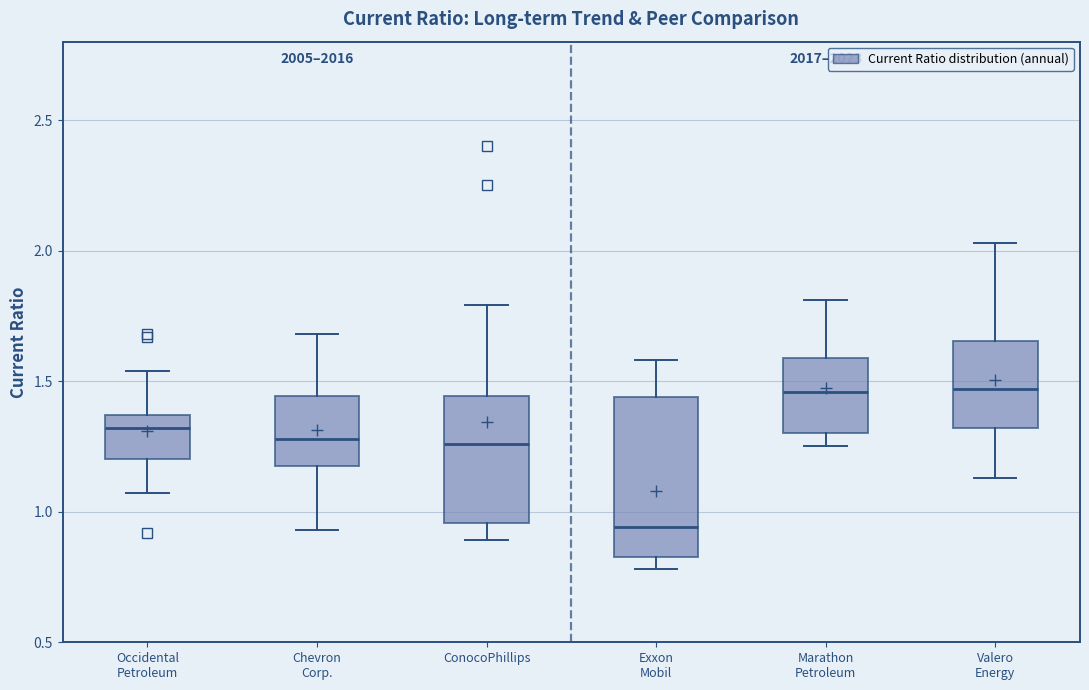

Reading left to right, read every box against the y-axis: the position of its median line, the range the box covers, and the ends of its whiskers. The values are not printed on the chart, so give them approximately, as read against the axis.

Occidental Petroleum: median 1.30, box 1.20 to 1.35, whiskers 1.05 to 1.55
Chevron Corp.: median 1.30, box 1.20 to 1.45, whiskers 0.95 to 1.70
ConocoPhillips: median 1.25, box 0.95 to 1.45, whiskers 0.90 to 1.80
Exxon Mobil: median 0.95, box 0.85 to 1.45, whiskers 0.80 to 1.60
Marathon Petroleum: median 1.45, box 1.30 to 1.60, whiskers 1.25 to 1.80
Valero Energy: median 1.45, box 1.30 to 1.65, whiskers 1.15 to 2.05